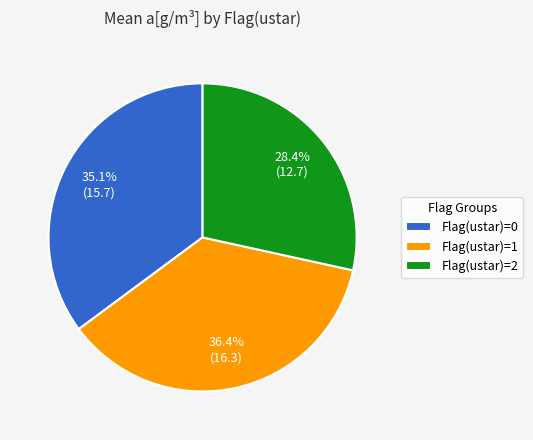

Rank the categories by value from highest to lowest.

Flag(ustar)=1, Flag(ustar)=0, Flag(ustar)=2